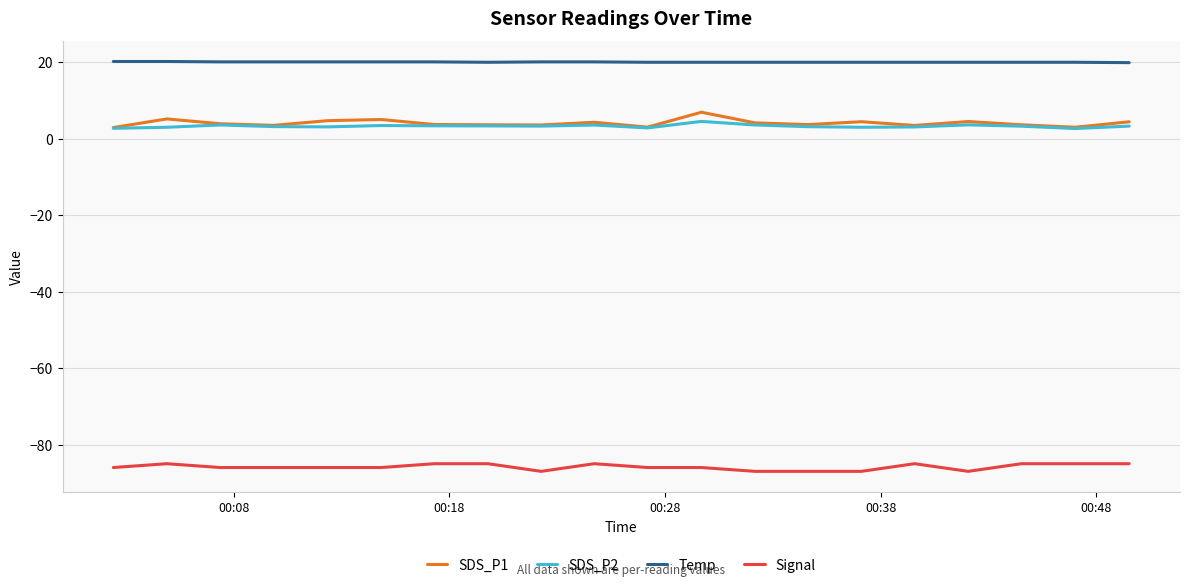

True or false: Temp and SDS_P1 intersect in this chart.

False